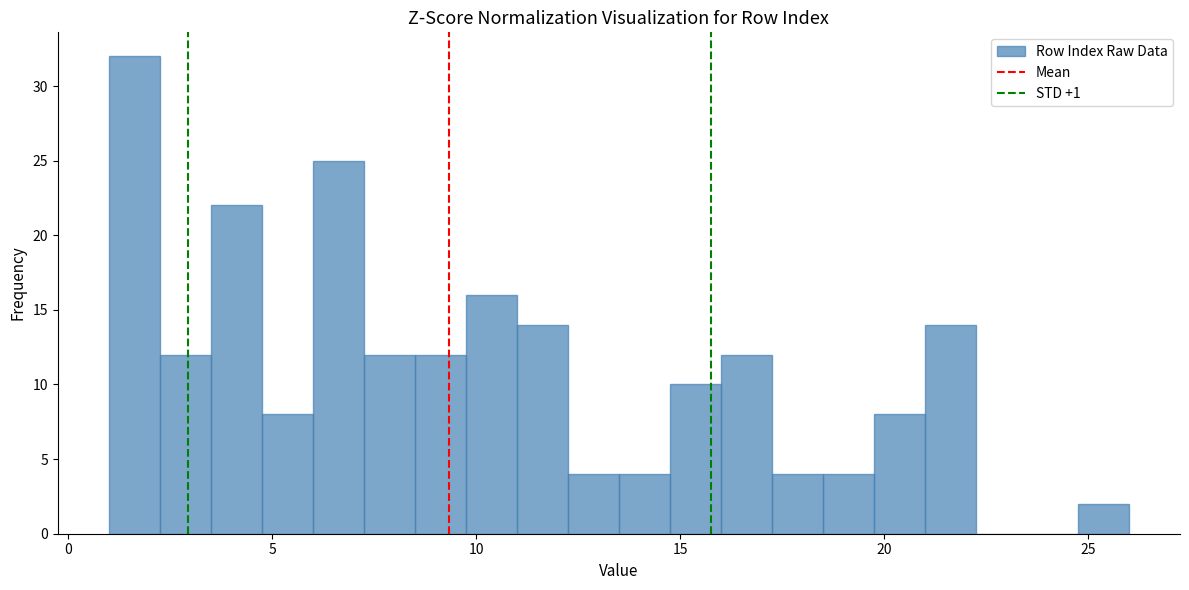

Around what value on the x-axis is the tallest bar? Give the approximate position of its centre, as read against the axis.

1.5